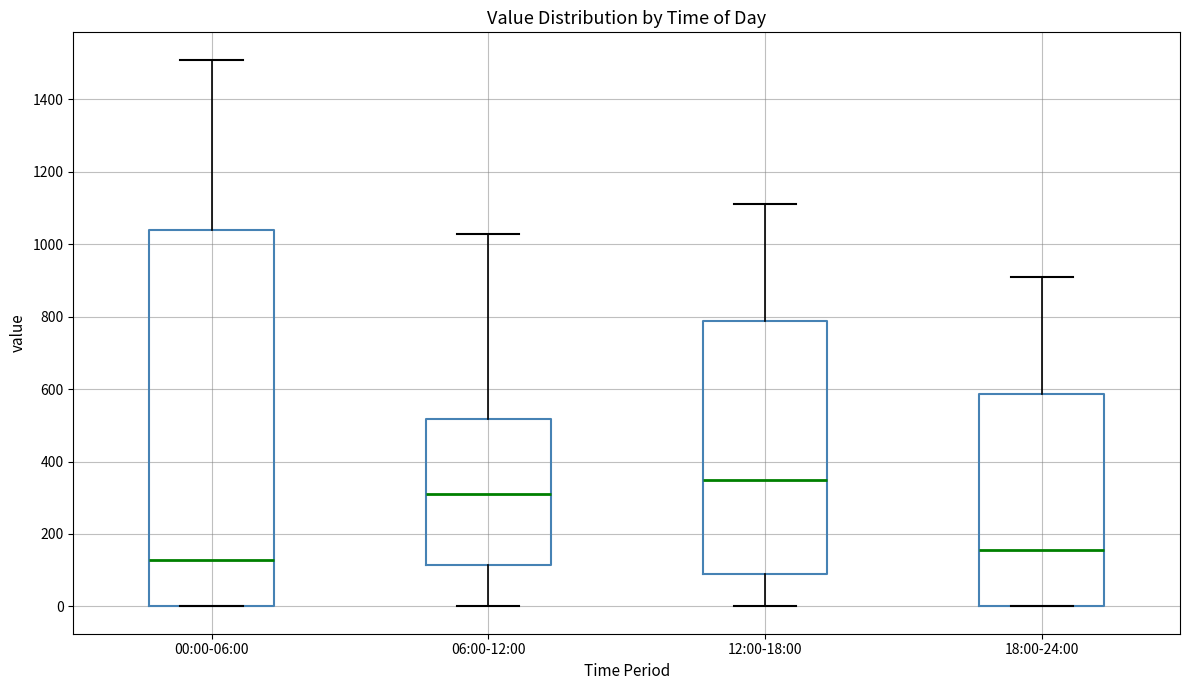

Reading left to right, read every box against the y-axis: the position of its median line, the range the box covers, and the ends of its whiskers. The values are not printed on the chart, so give them approximately, as read against the axis.

00:00-06:00: median 120, box 0 to 1040, whiskers 0 to 1520
06:00-12:00: median 320, box 120 to 520, whiskers 0 to 1020
12:00-18:00: median 360, box 80 to 780, whiskers 0 to 1120
18:00-24:00: median 160, box 0 to 580, whiskers 0 to 920